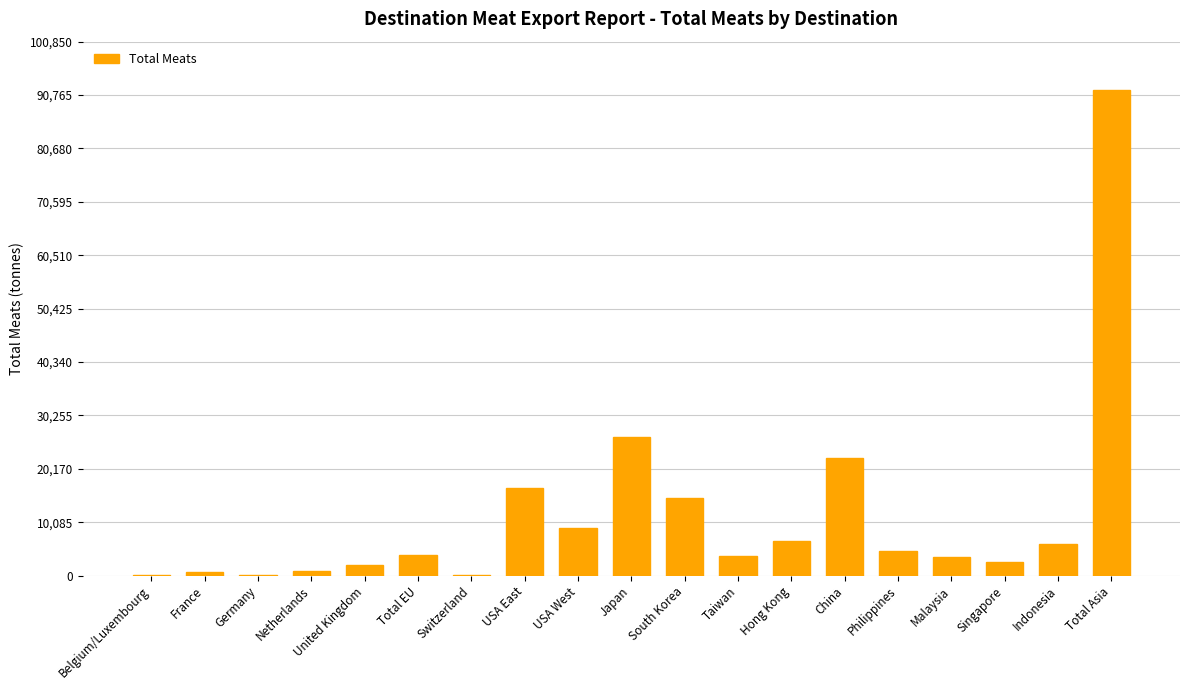

What is the sum of all values?

215473.4